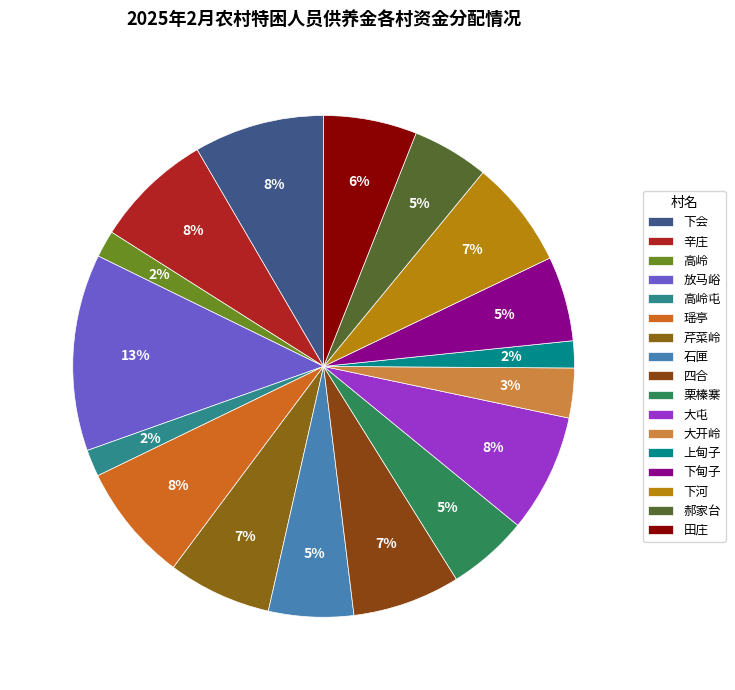

Is it true that 下甸子 is 14% of the pie?

False